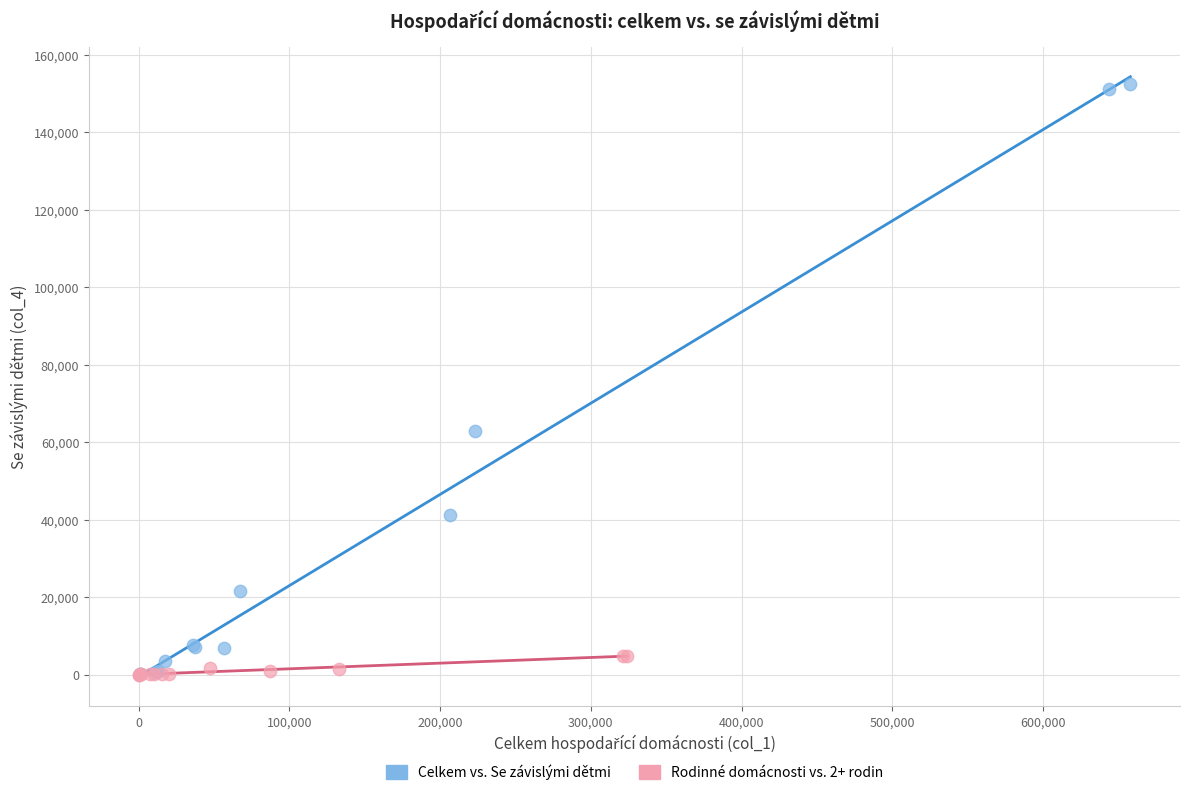

What are all the series names shown in the legend?

Celkem vs. Se závislými dětmi, Rodinné domácnosti vs. 2+ rodin